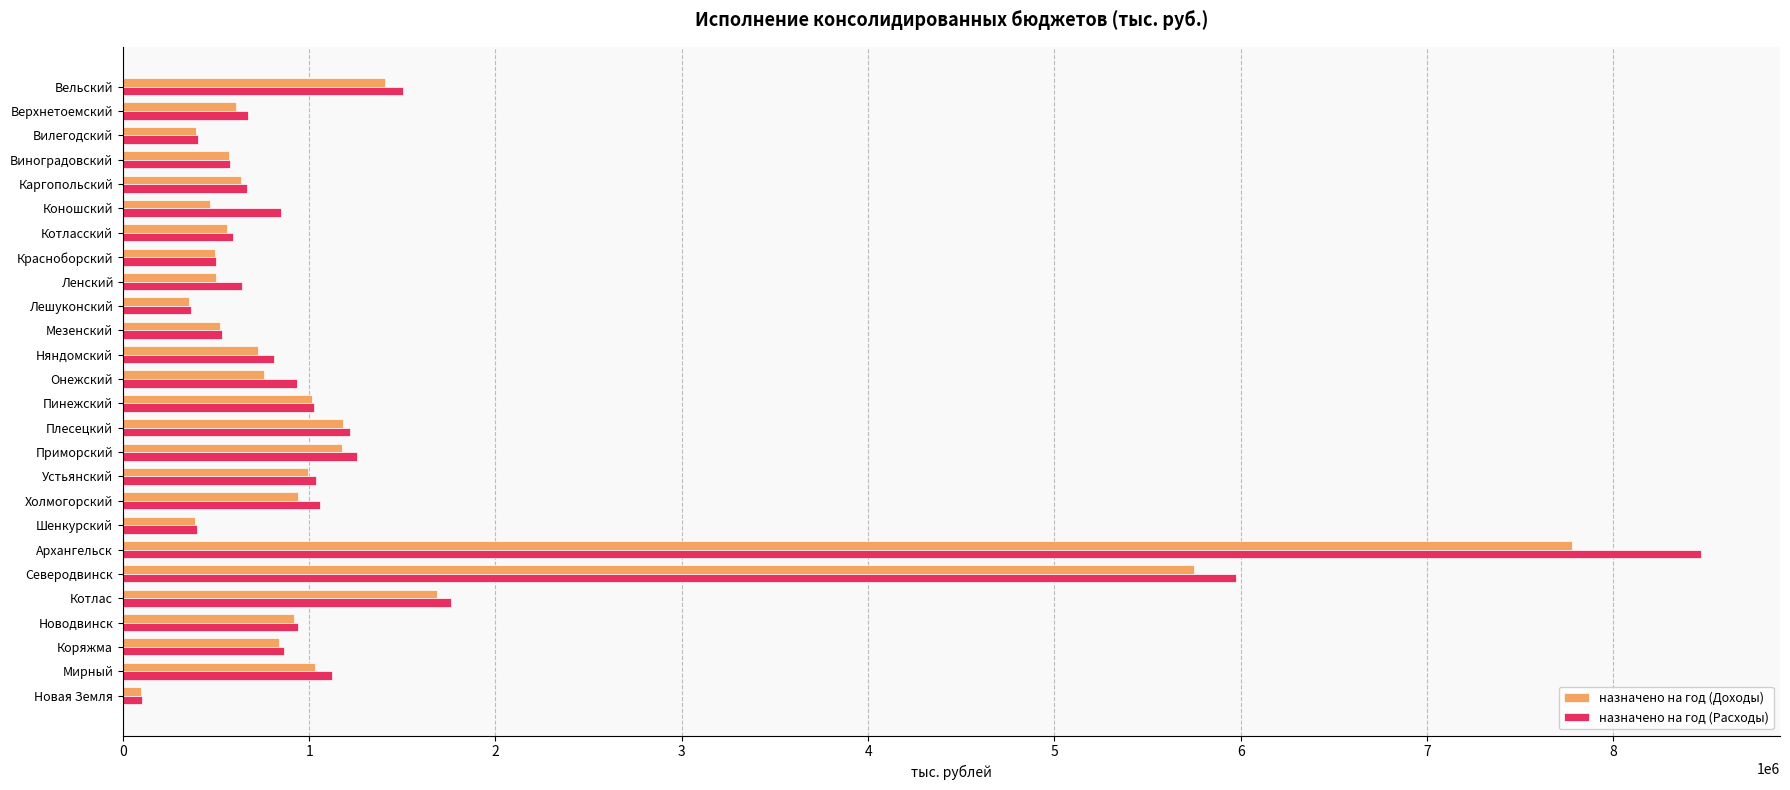

Which category has the lowest value in the назначено на год (Расходы) series?

Новая Земля